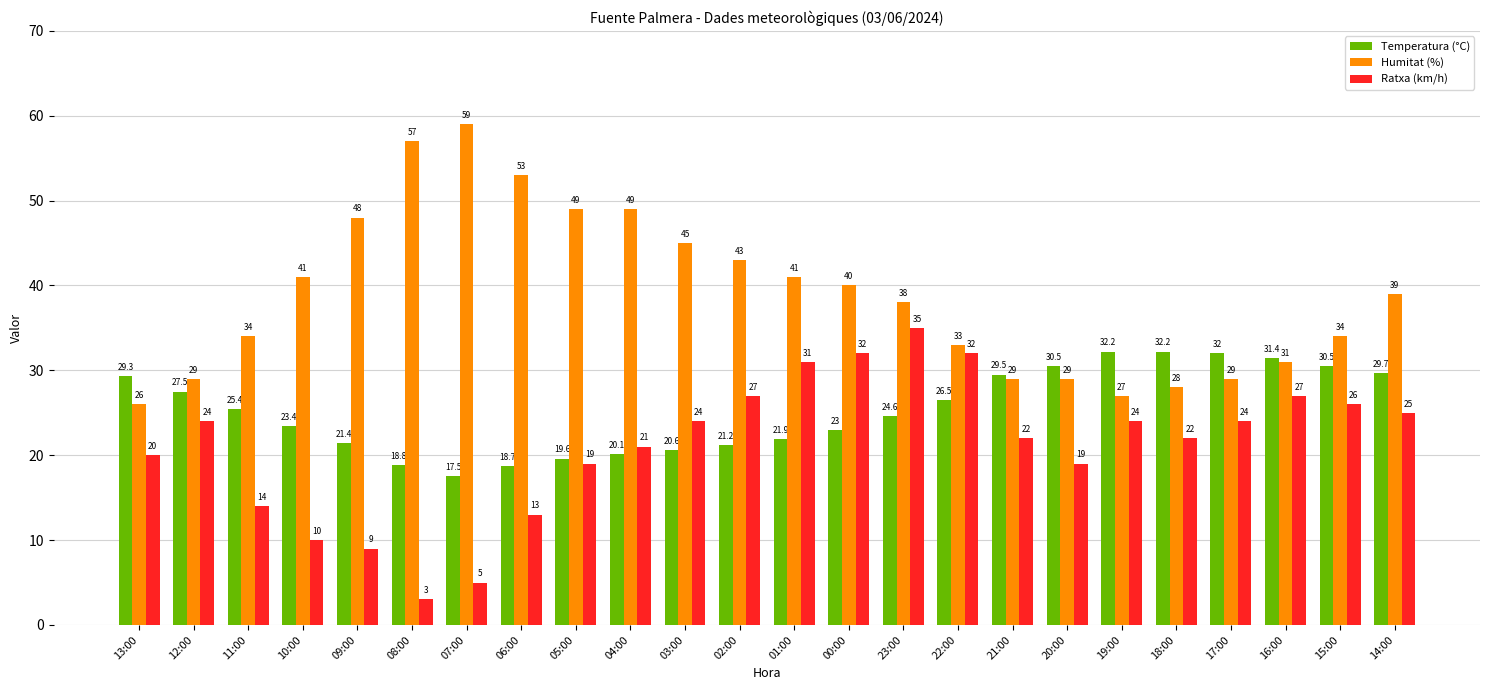

The value of Ratxa (km/h) at 03:00 is 31.2. True or false?

False